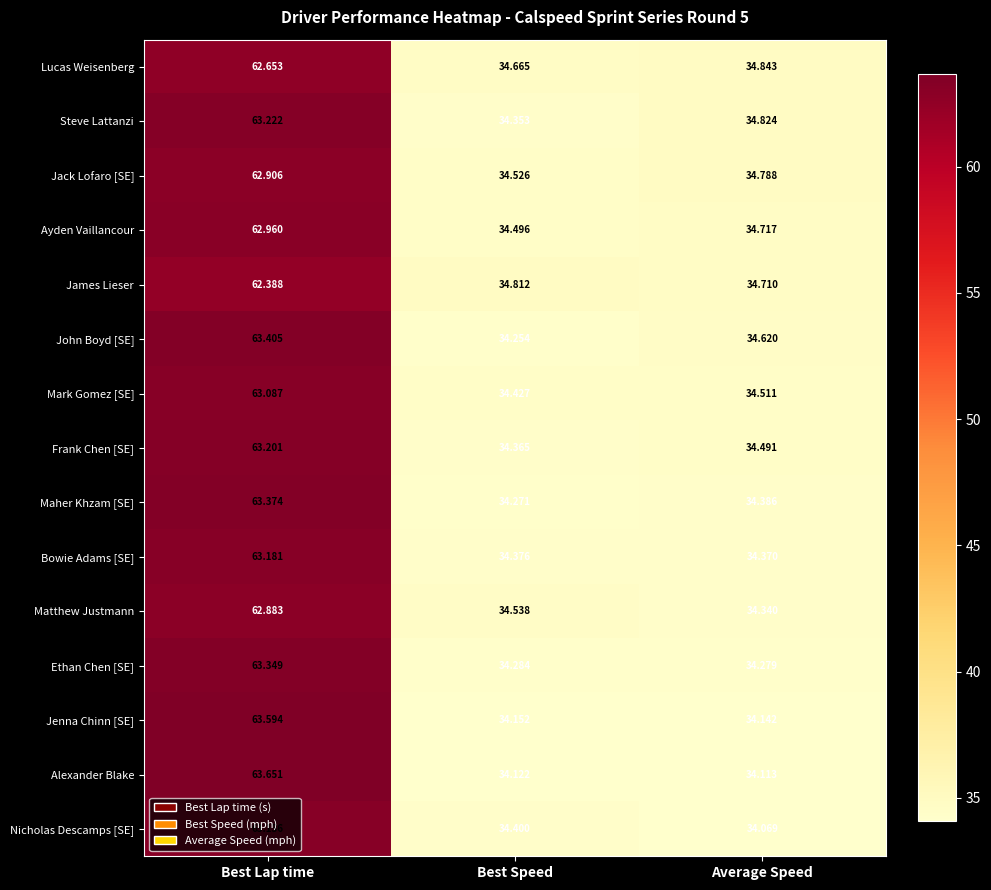

At which category is the sum across all series the highest?

Best Lap time